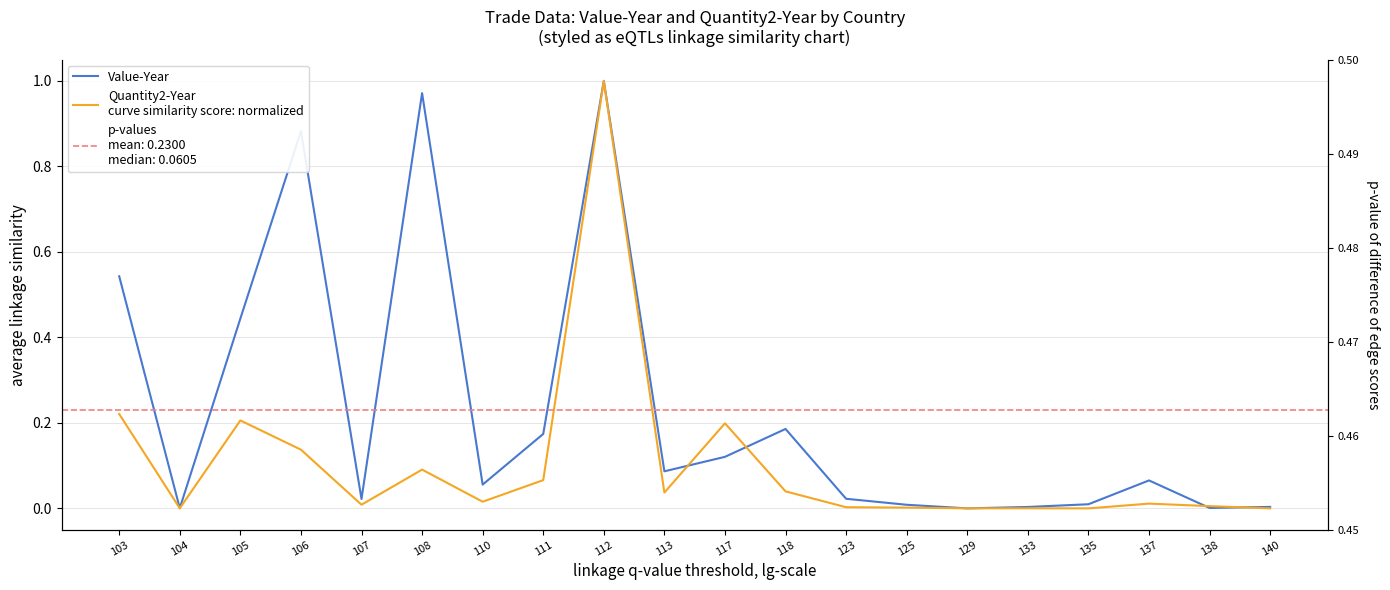

What are all the series names shown in the legend?

Value-Year, Quantity2-Year